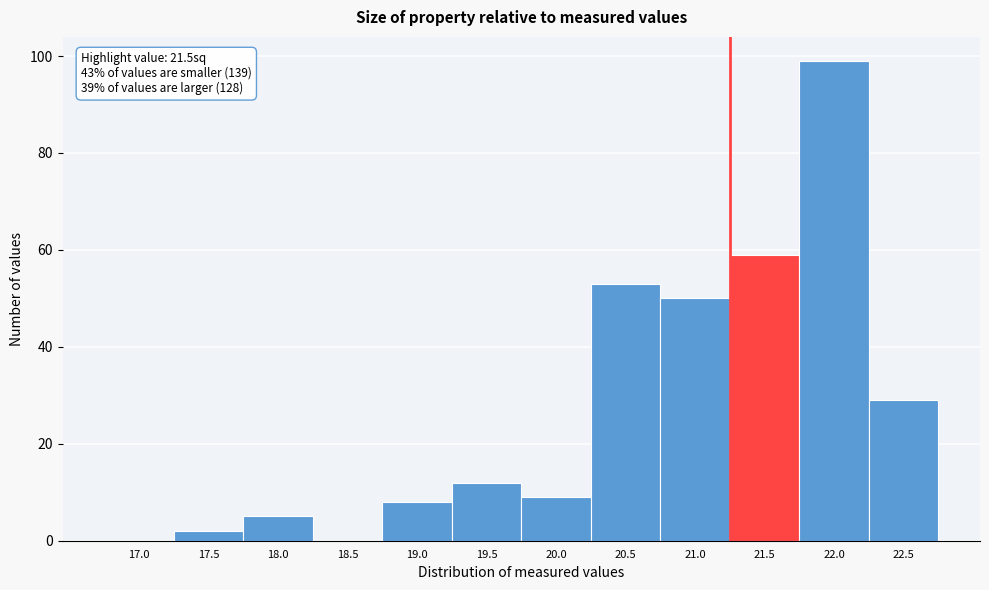

Reading left to right, list all the values displayed in this chart.

17.0=0	17.5=2	18.0=5	18.5=0	19.0=8	19.5=12	20.0=9	20.5=53	21.0=50	21.5=59	22.0=99	22.5=29